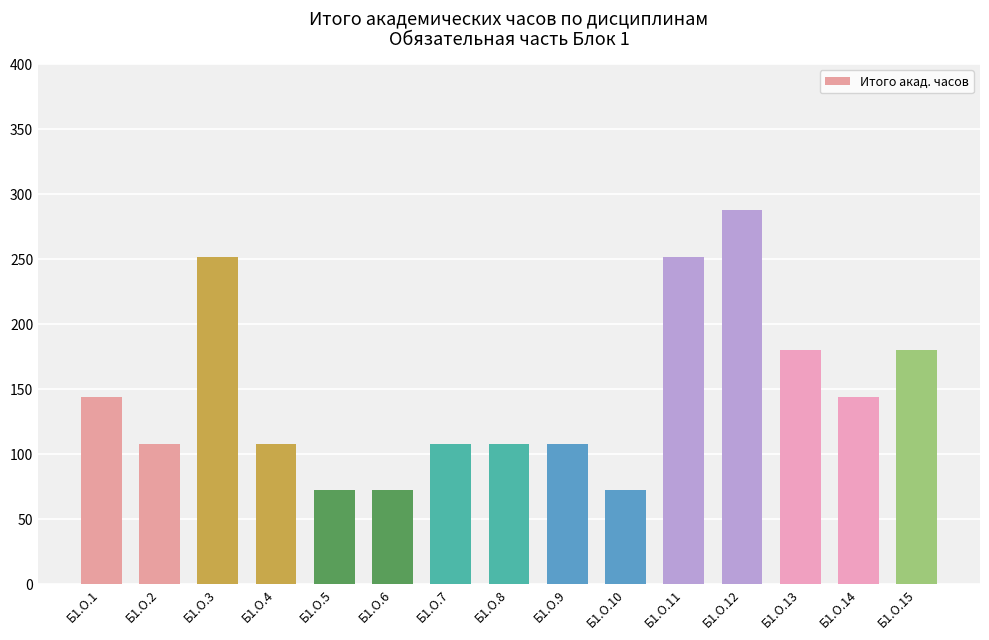

Count the values in the range 108 to 180.

9